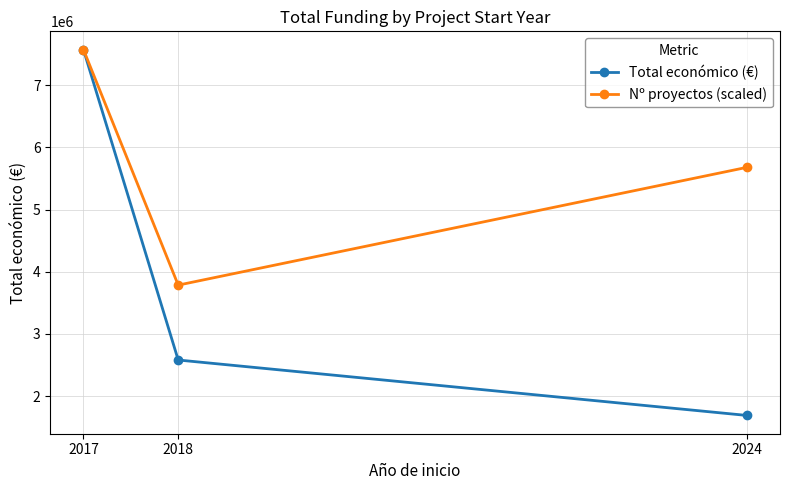

At which category is the sum across all series the highest?

2017